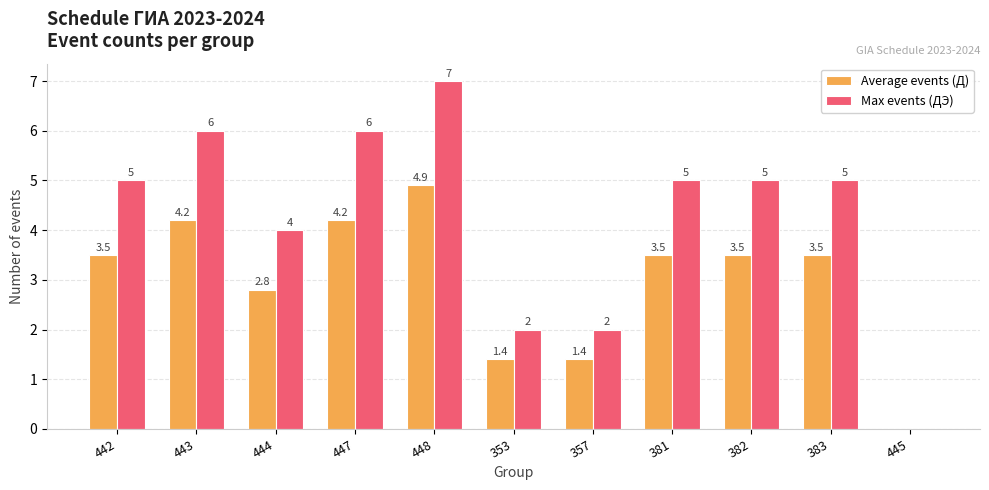

What are all the series names shown in the legend?

Average events (Д), Max events (ДЭ)